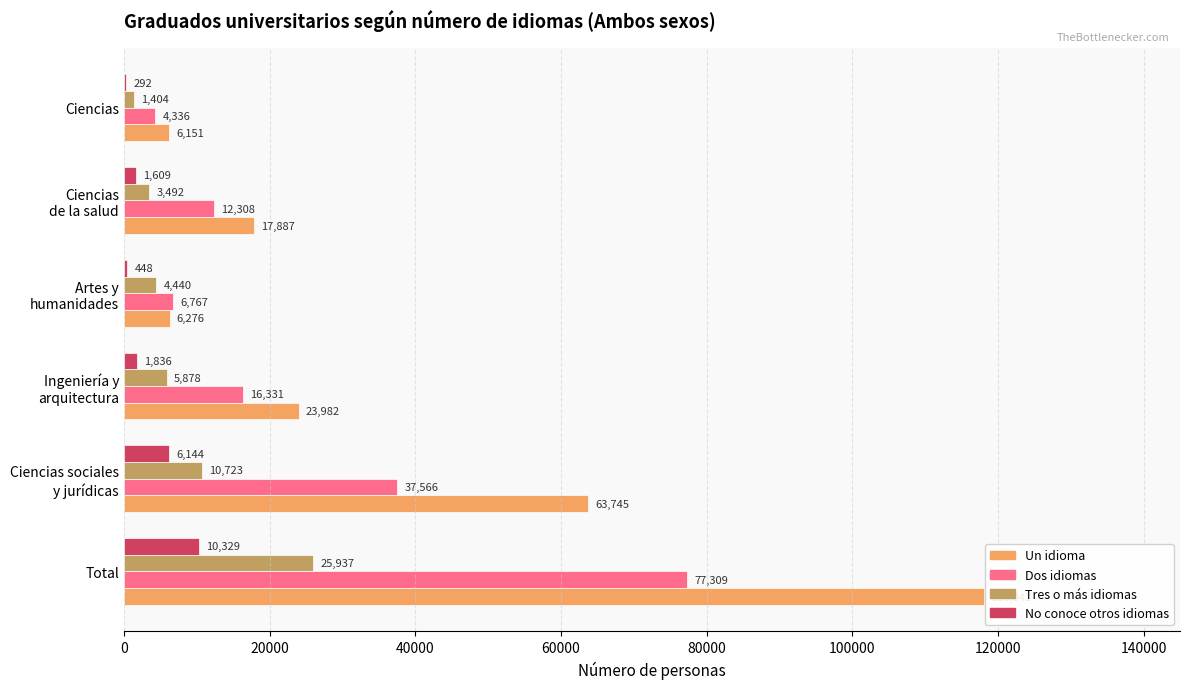

Read the No conoce otros idiomas value at Ciencias.

292